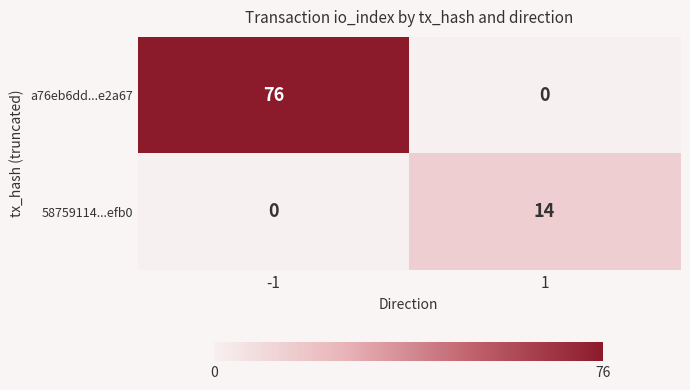

At how many categories does at least one series exceed 39?

1